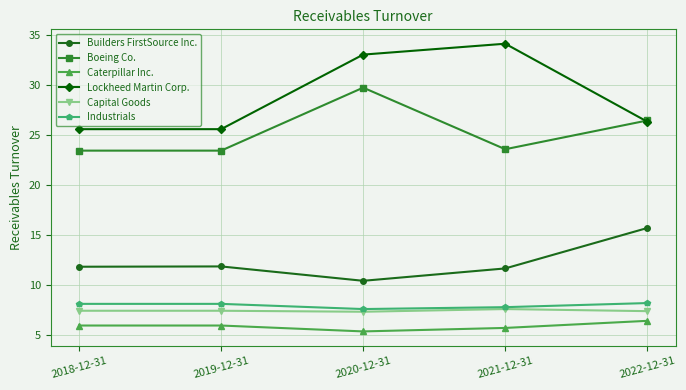

At which category is the sum across all series the highest?

2020-12-31